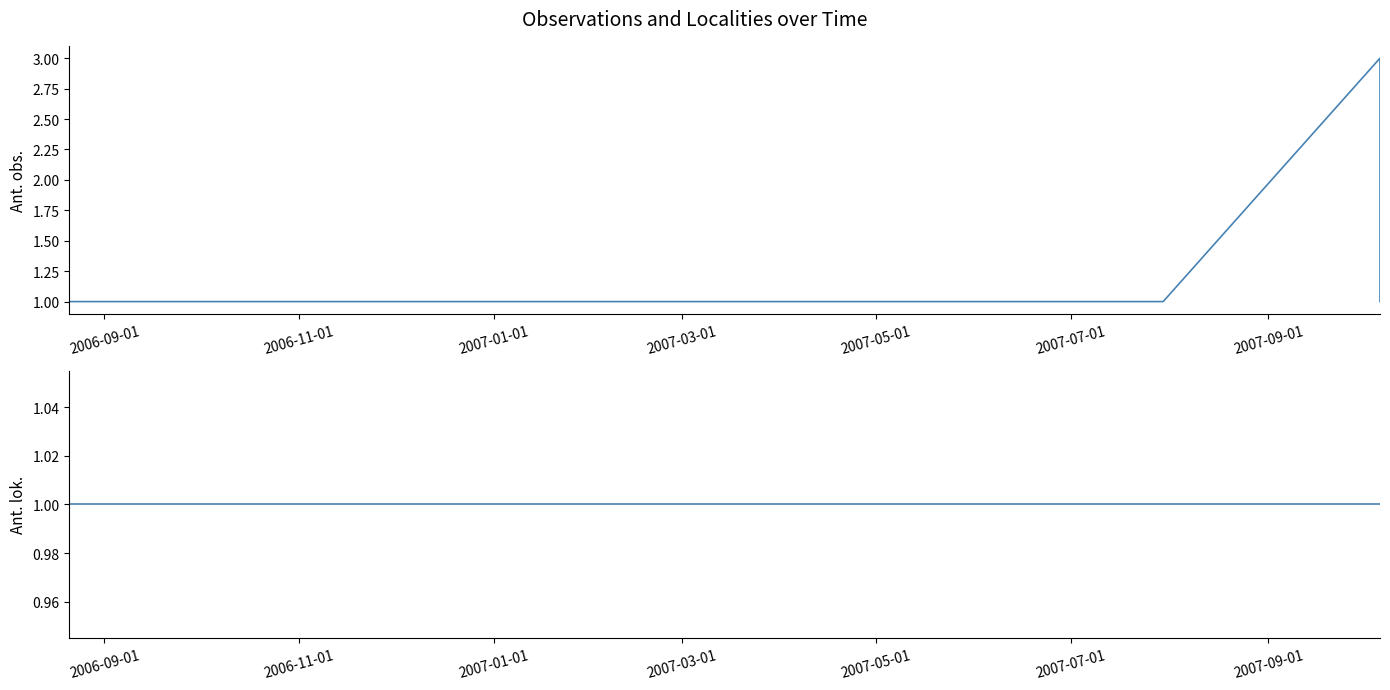

The value of Ant. lok. at 2007-01-01 is 1. True or false?

False